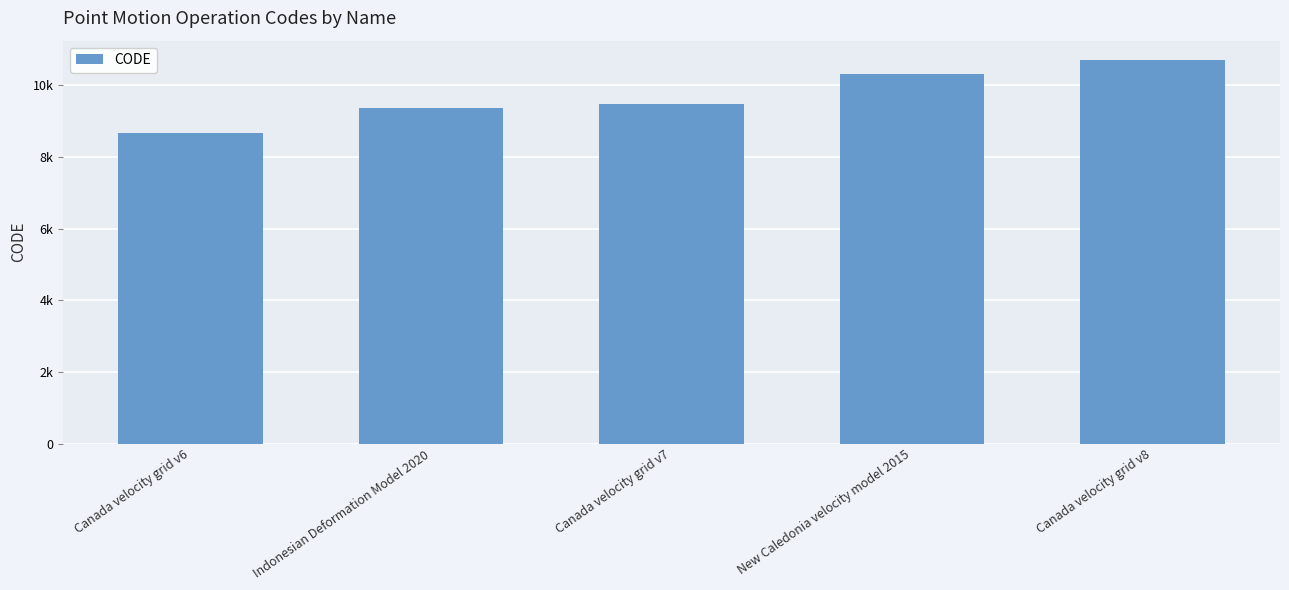

Between Canada velocity grid v6 and Canada velocity grid v7, which is larger?

Canada velocity grid v7